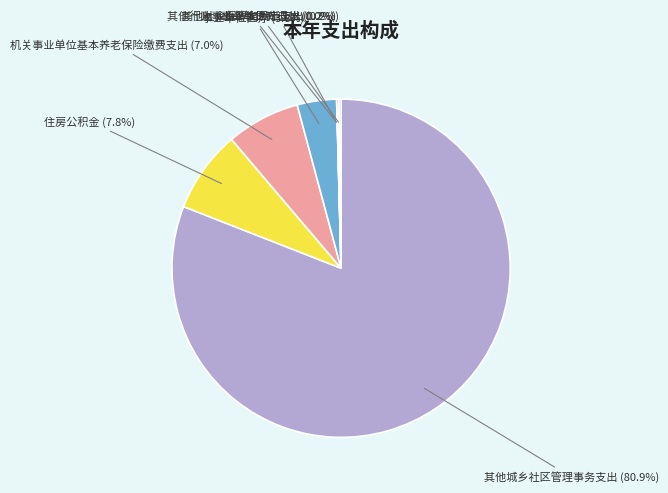

Is the sum of 住房公积金 and 其他城乡社区管理事务支出 greater than half?

Yes